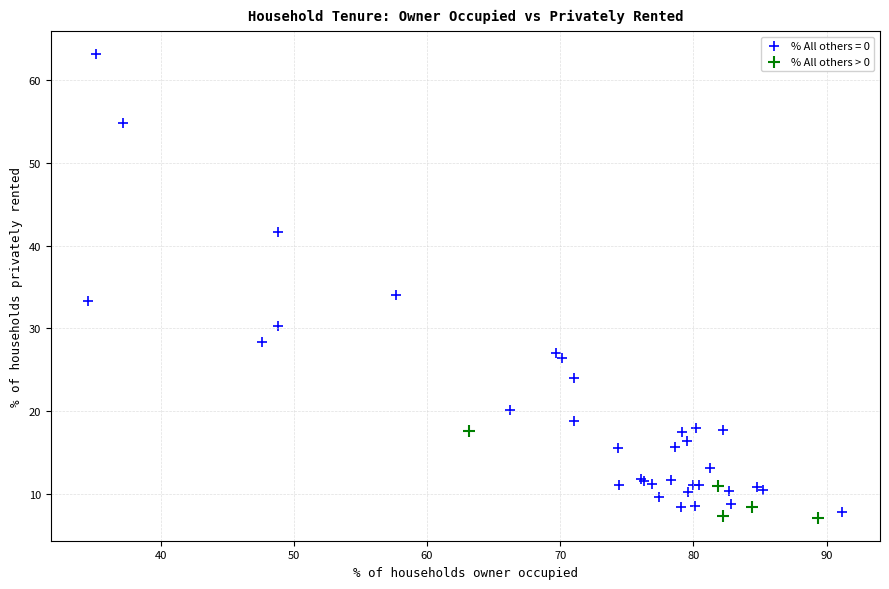

Which series contains the highest Y value?

% All others = 0